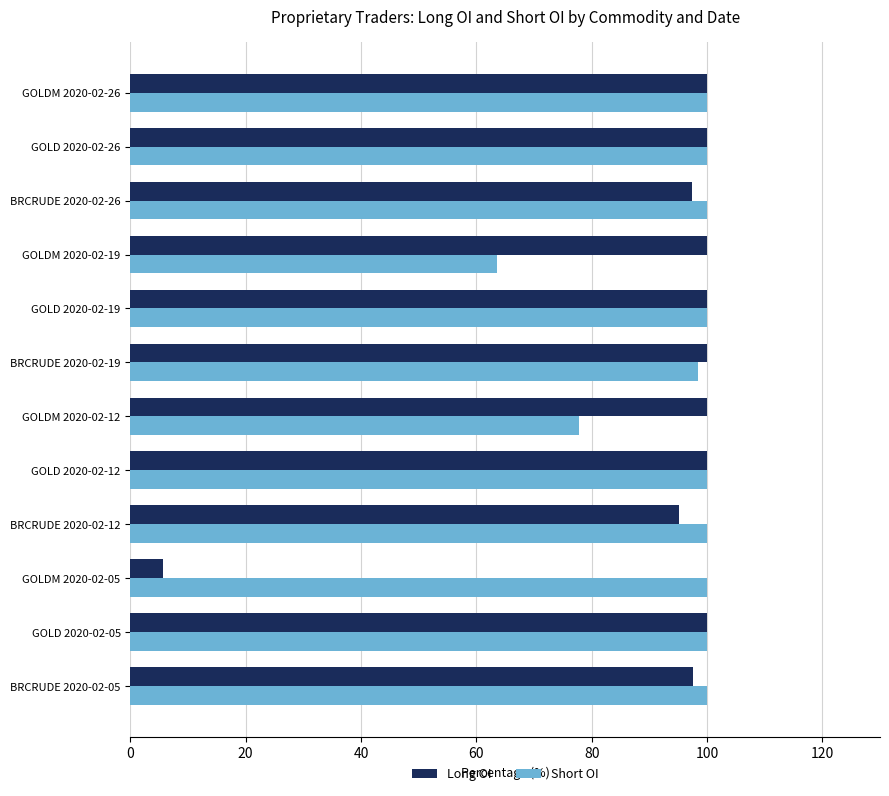

What is the difference between the second highest and second lowest values in the Long OI series?

4.9